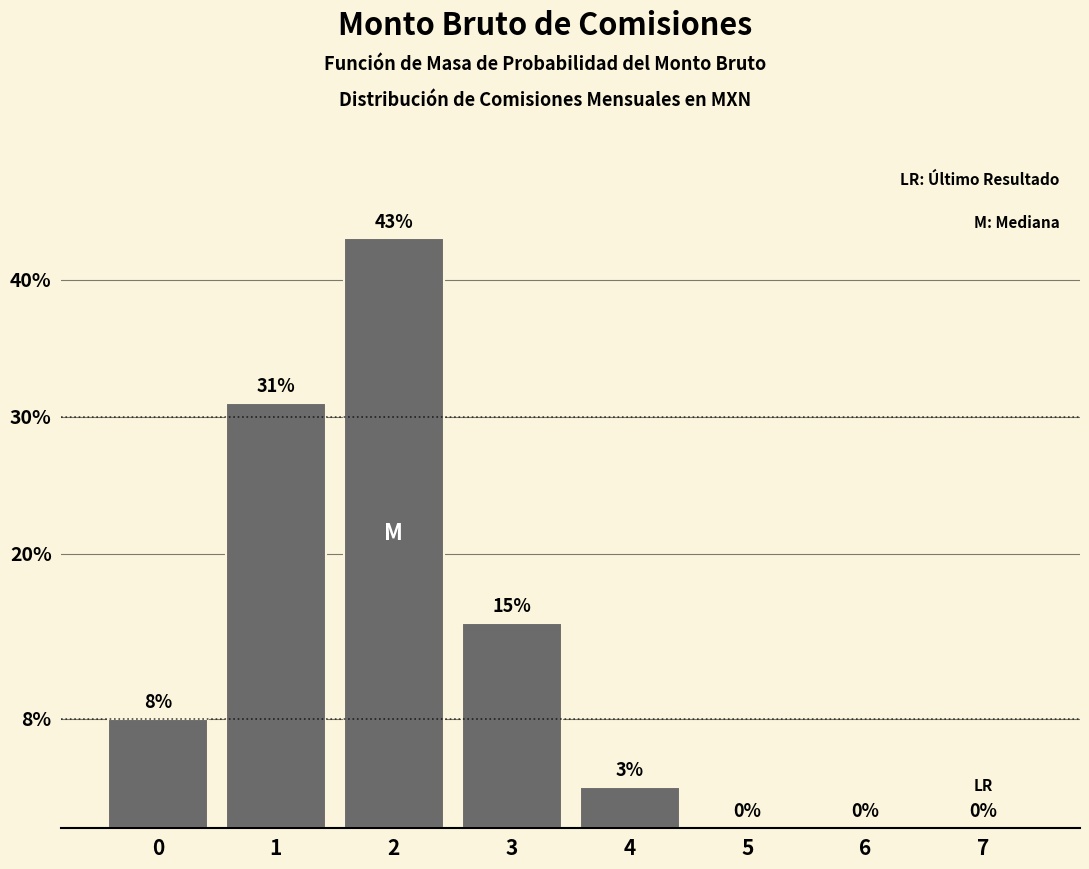

Are the bars horizontal?

No